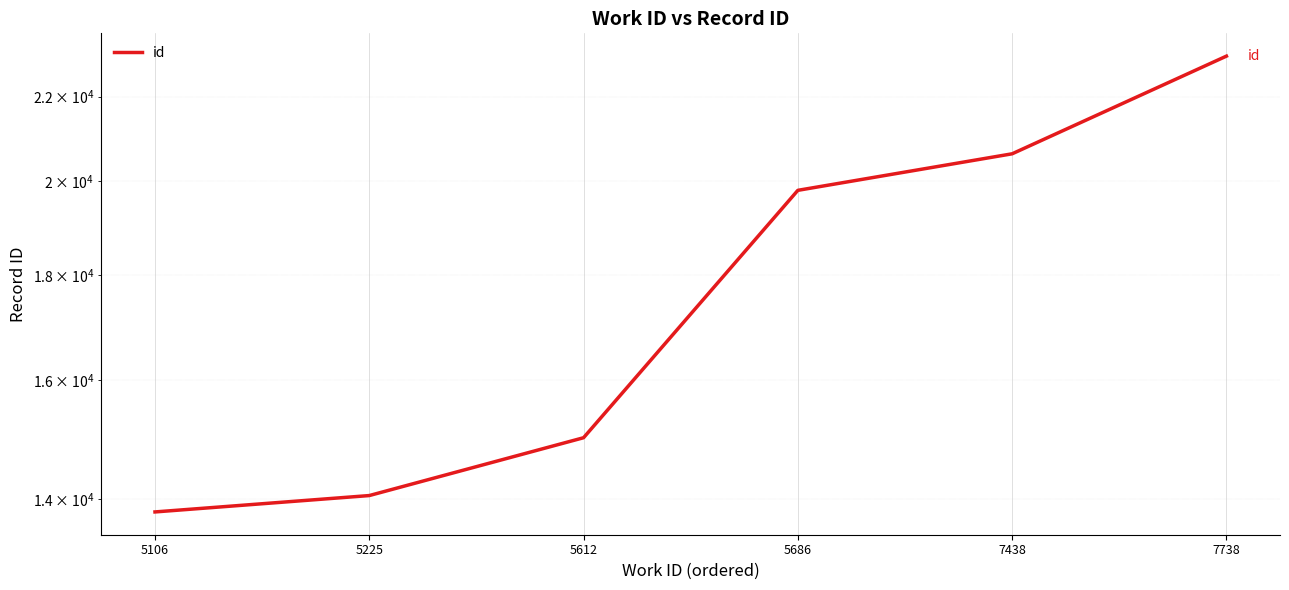

Is this an area chart (filled region under the line)?

No